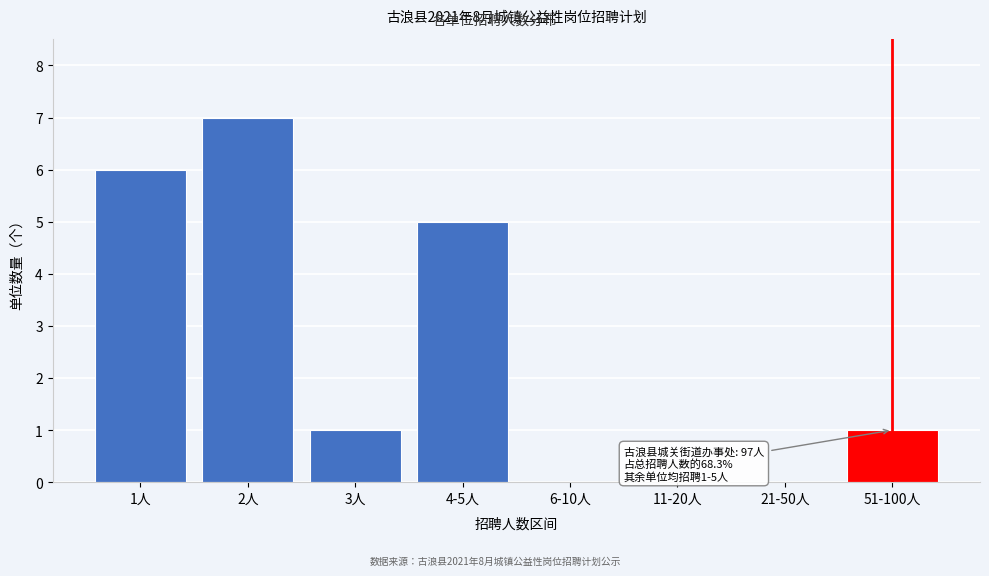

Reading left to right, transcribe all the data shown in this chart.

1人=6	2人=7	3人=1	4-5人=5	6-10人=0	11-20人=0	21-50人=0	51-100人=1